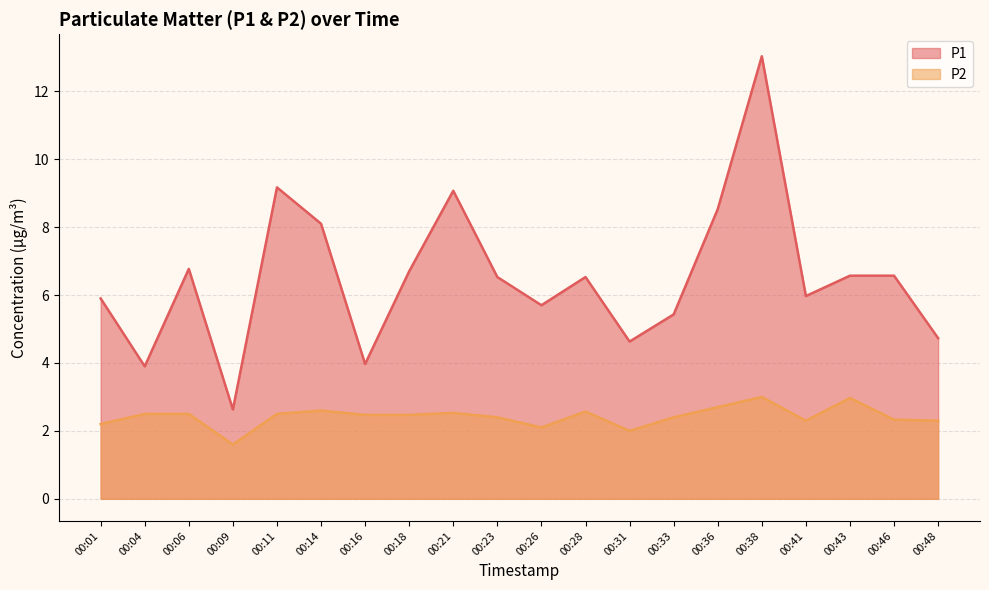

True or false: P2 and P1 intersect in this chart.

False